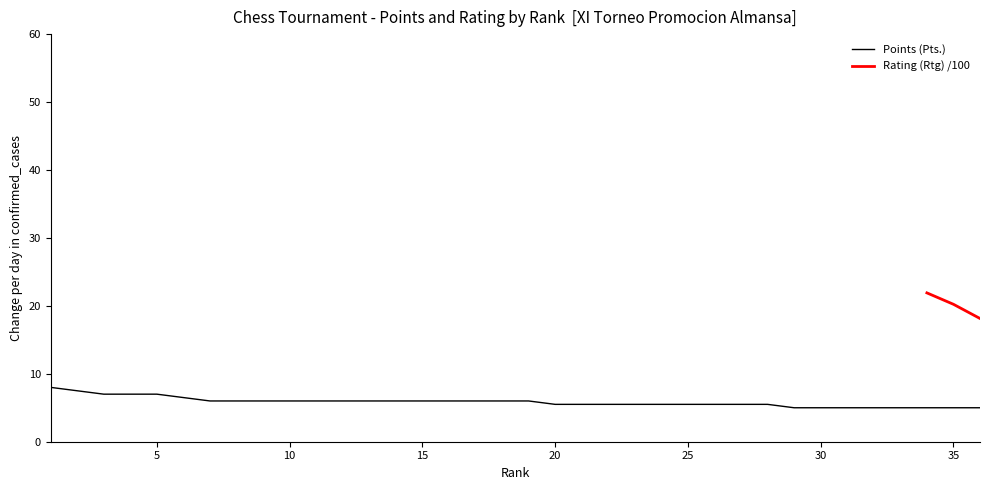

Does the chart have visible grid lines?

No